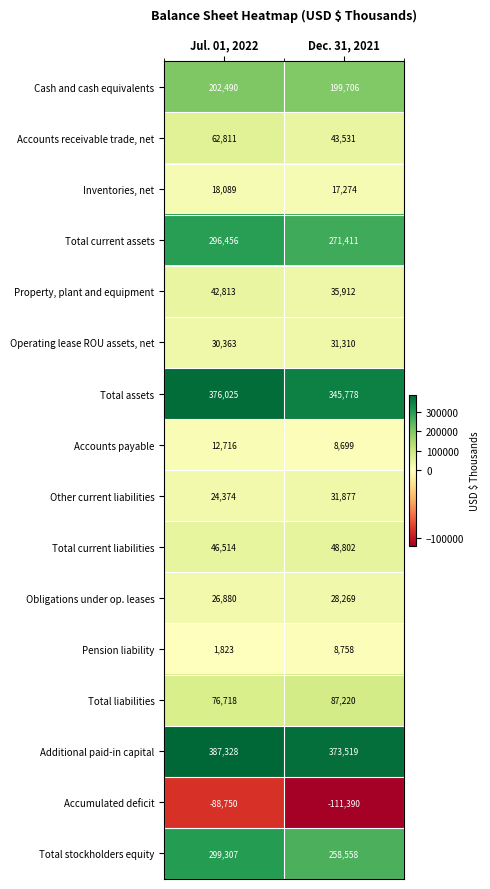

The Accounts payable series shows 21339 at Jul. 01, 2022. True or false?

False